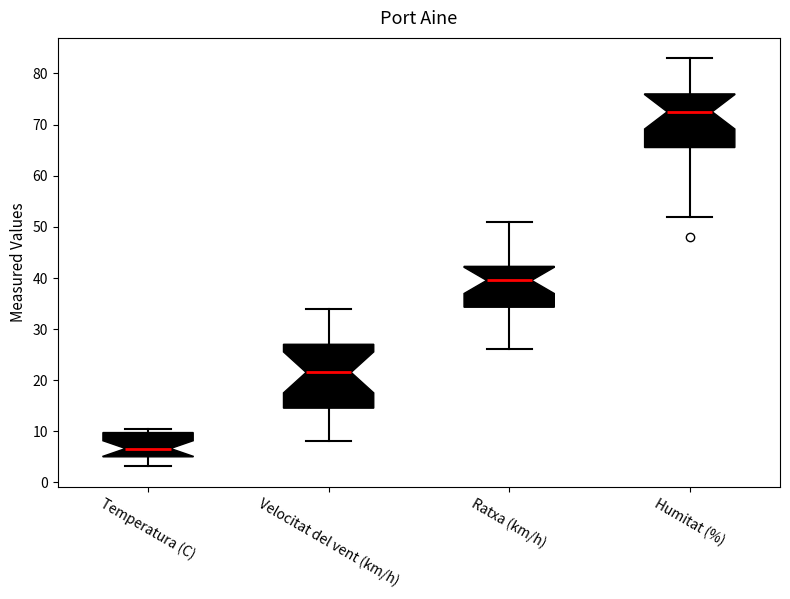

Reading left to right, read every box against the y-axis: the position of its median line, the range the box covers, and the ends of its whiskers. The values are not printed on the chart, so give them approximately, as read against the axis.

Temperatura (C): median 7, box 5 to 10, whiskers 3 to 10 (just above the box's upper edge)
Velocitat del vent (km/h): median 22, box 15 to 27, whiskers 8 to 34
Ratxa (km/h): median 40, box 34 to 42, whiskers 26 to 51
Humitat (%): median 73, box 66 to 76, whiskers 52 to 83